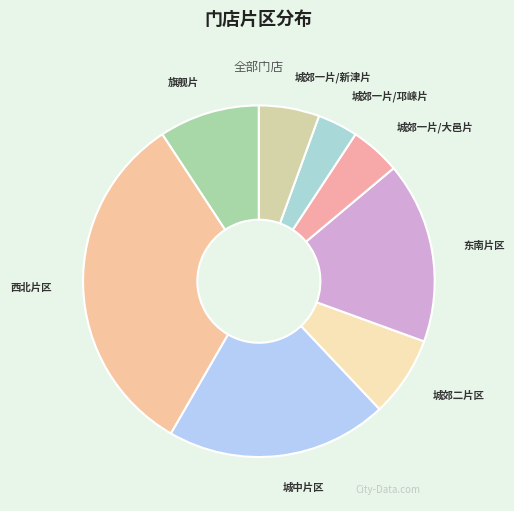

Rank the categories by value from lowest to highest.

城郊一片/邛崃片, 城郊一片/大邑片, 城郊一片/新津片, 城郊二片区, 旗舰片, 东南片区, 城中片区, 西北片区